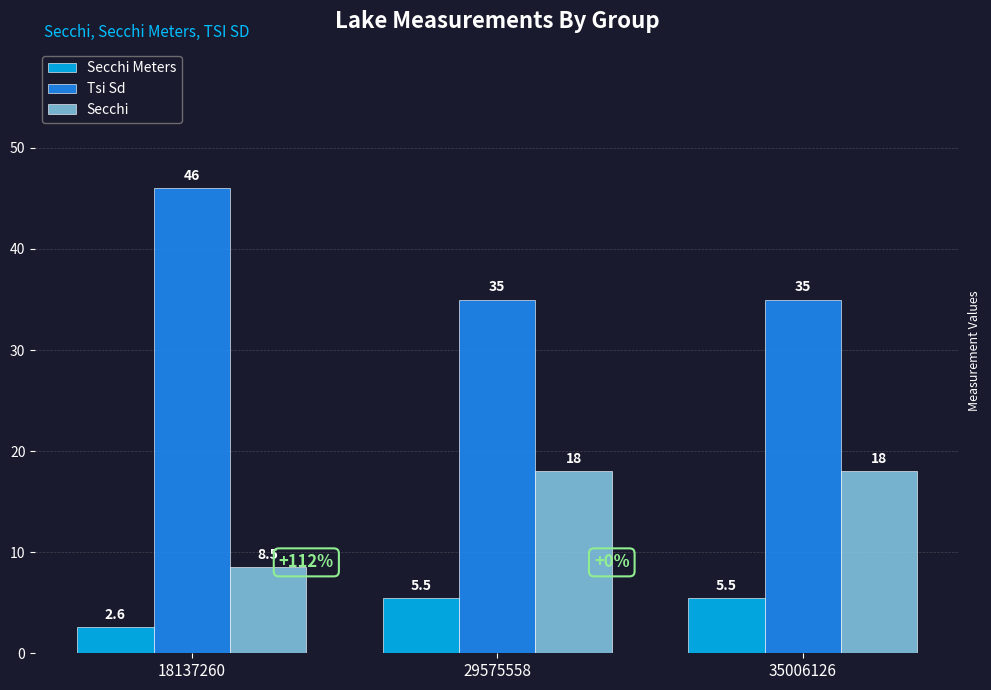

Is it true that Tsi Sd equals 53.8 at 35006126?

False